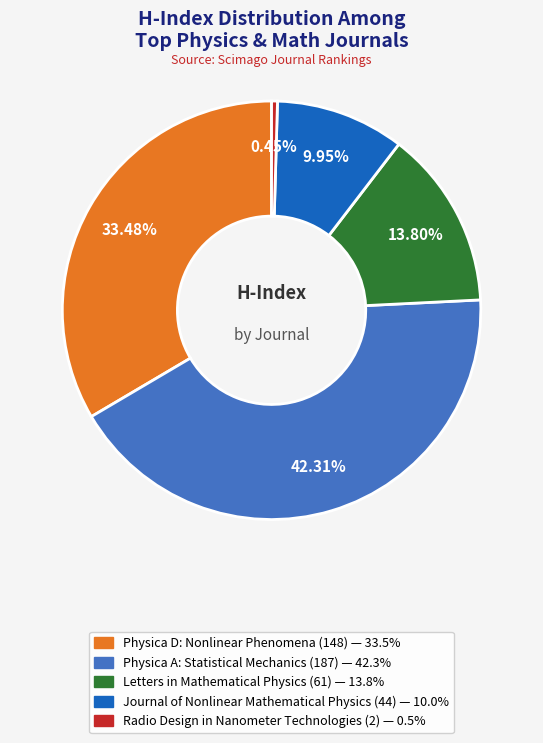

Which slice is the smallest?

Radio Design in Nanometer Technologies